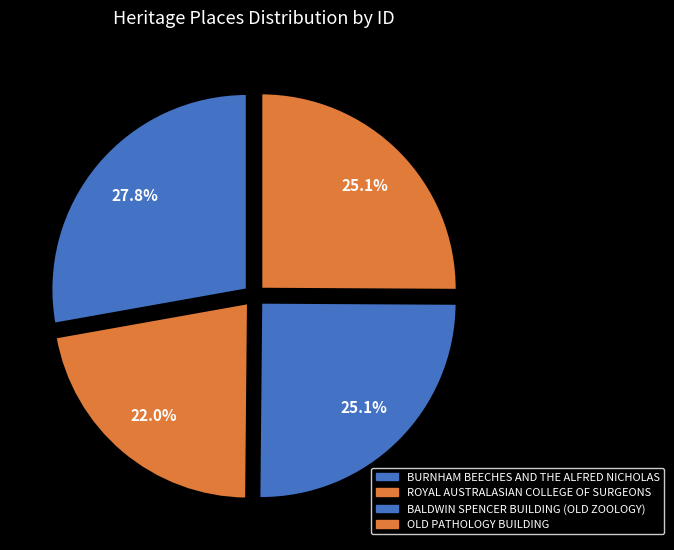

To the nearest percent, what is the combined percentage of BALDWIN SPENCER BUILDING (OLD ZOOLOGY) and ROYAL AUSTRALASIAN COLLEGE OF SURGEONS?

47%